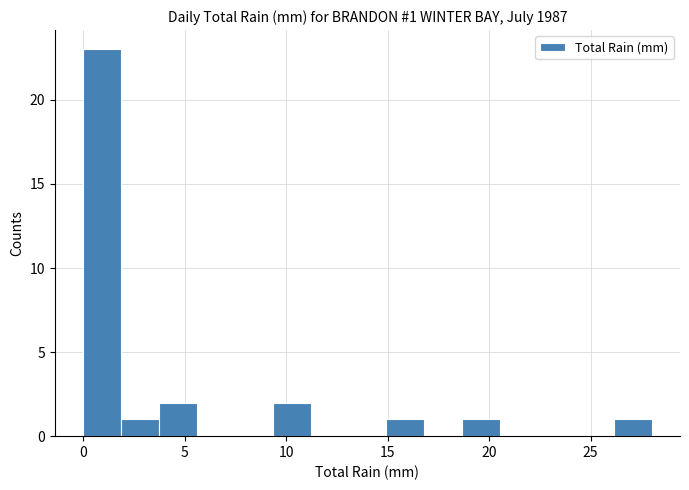

Around what value on the x-axis is the tallest bar? Give the approximate position of its centre, as read against the axis.

1.0